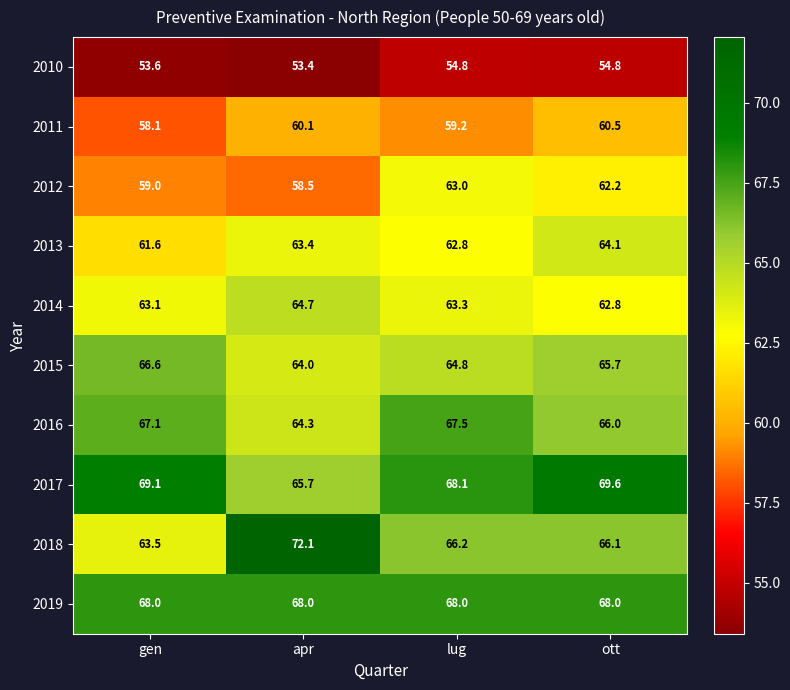

Rank the categories by 2016 value from highest to lowest.

lug, gen, ott, apr